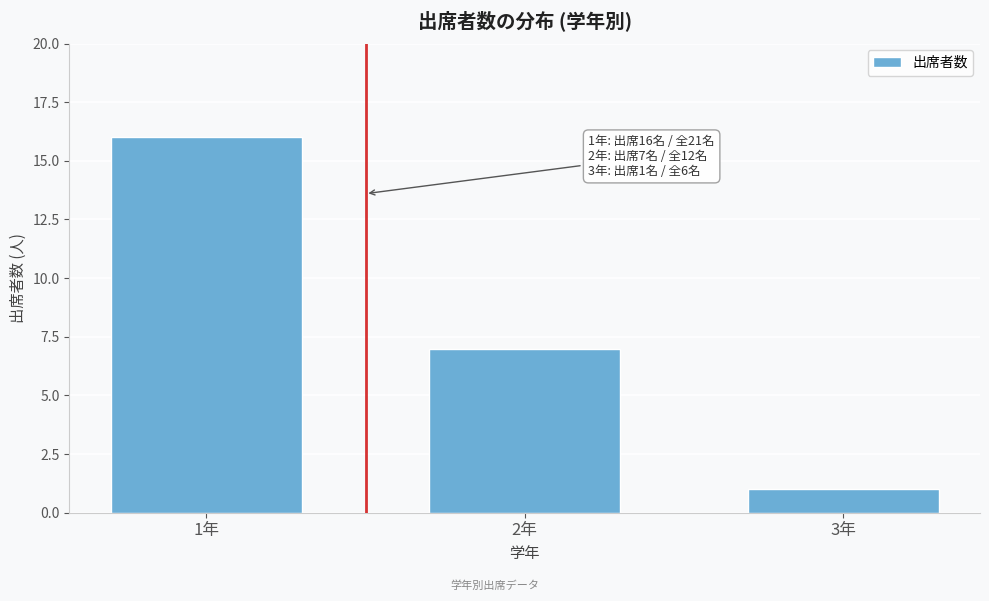

Reading left to right, transcribe all the data shown in this chart.

1年=16	2年=7	3年=1